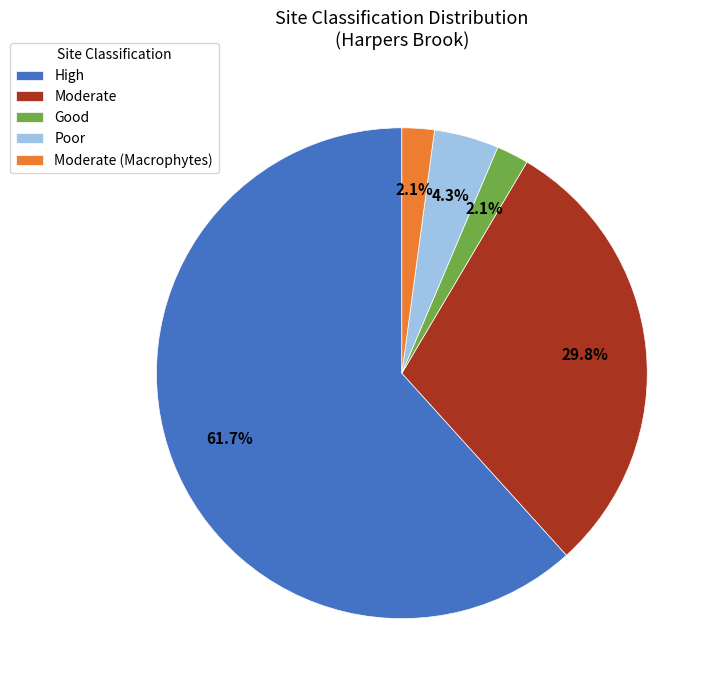

Between Poor and Moderate (Macrophytes), which is larger?

Poor